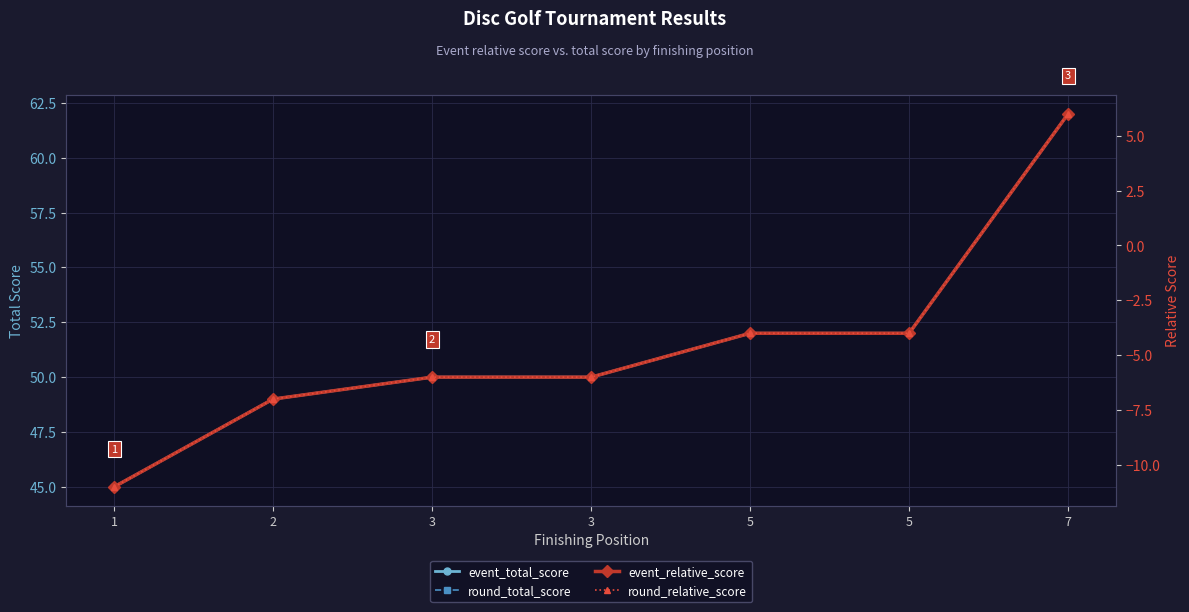

At how many categories does at least one series exceed 41?

7